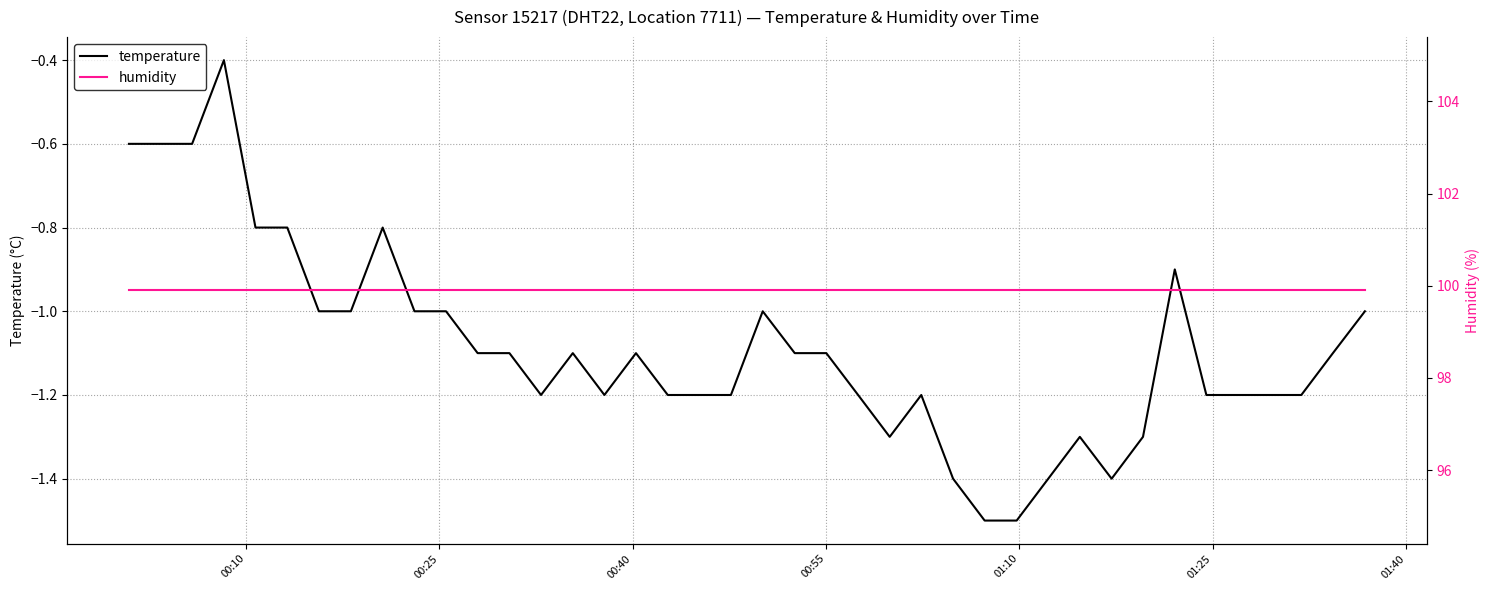

How many lines are shown in the chart?

2